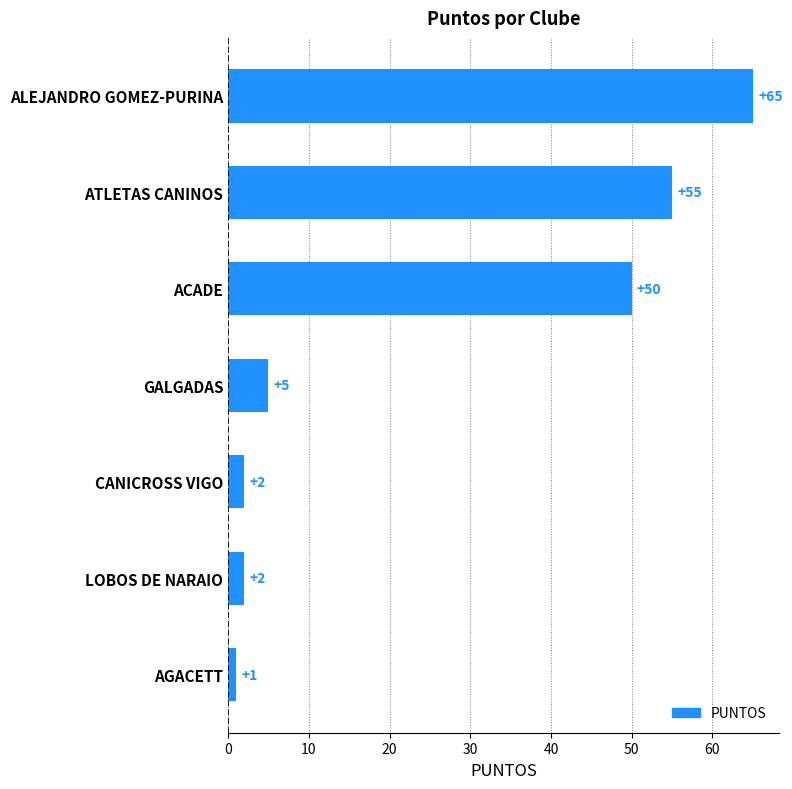

Is it true that the value at ACADE is 50?

True